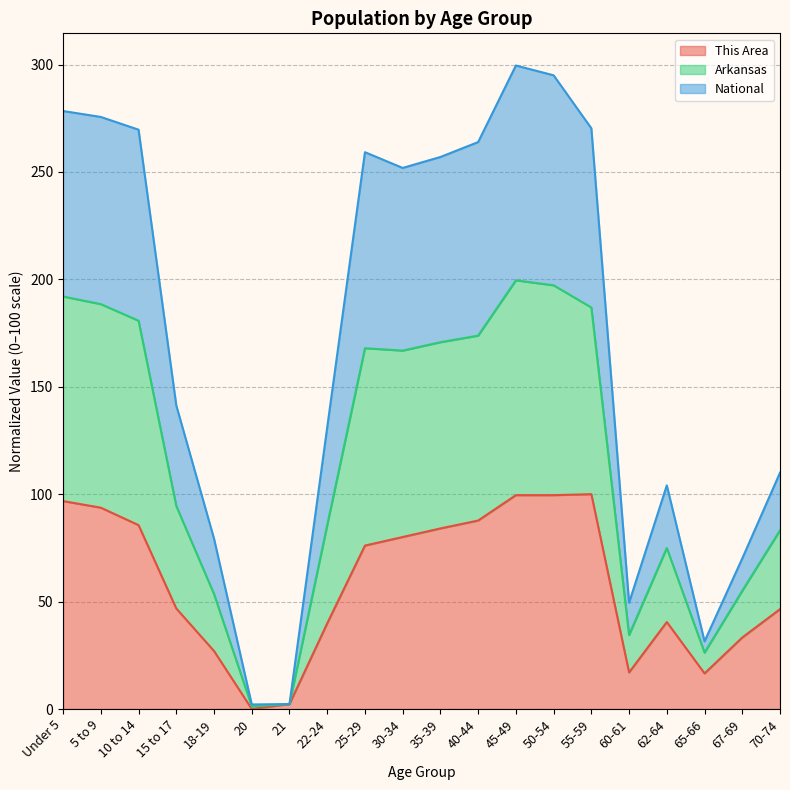

The value of This Area at Under 5 is 22.5. True or false?

False